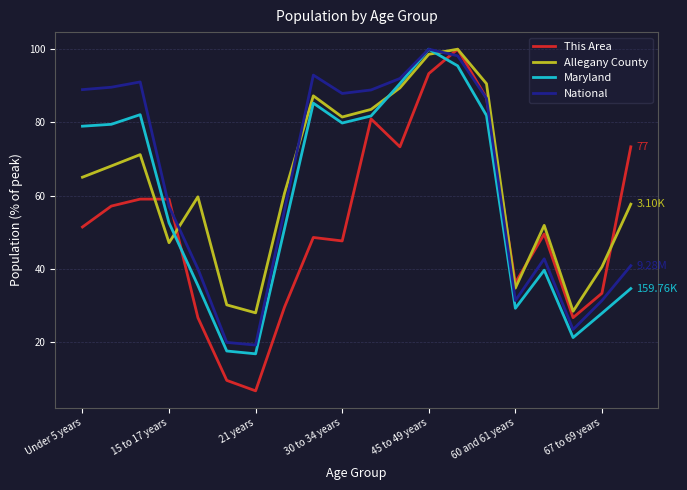

Is this an area chart (filled region under the line)?

No